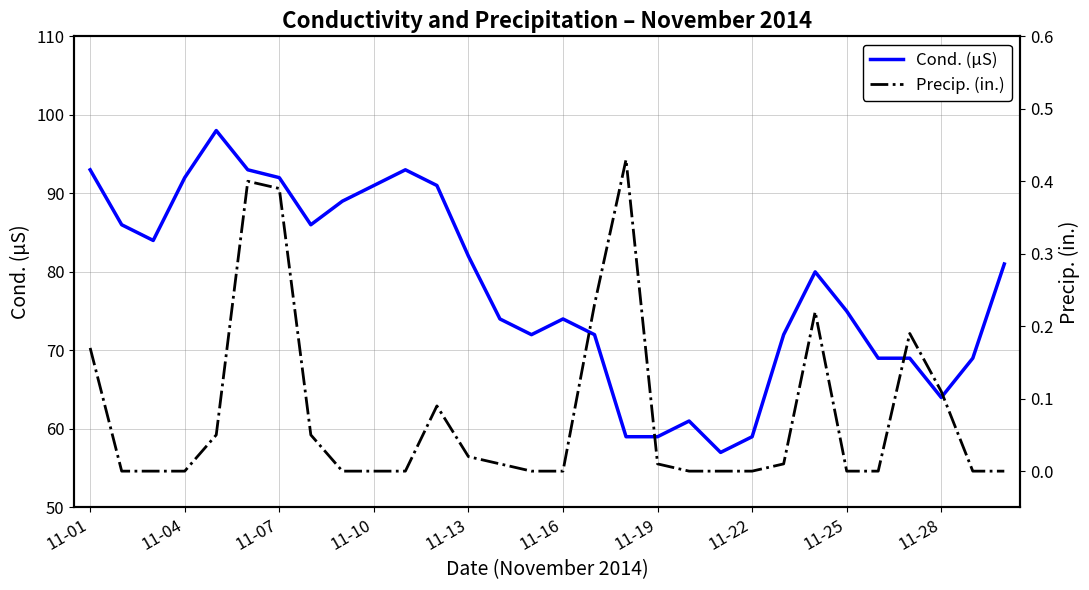

What is the highest value of the Precip. (in.) series?

0.4